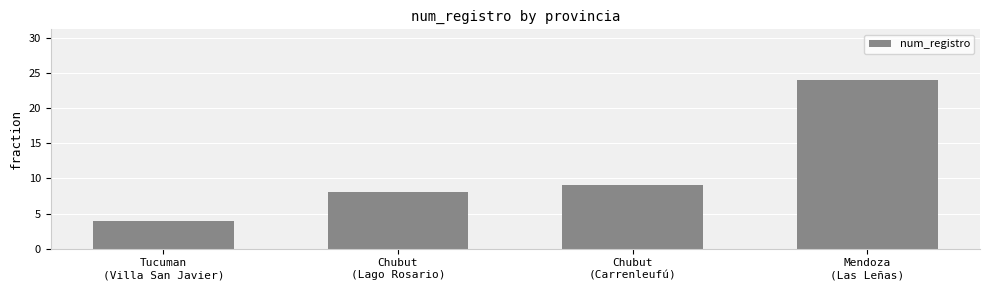

The chart shows a value of 33 at Mendoza
(Las Leñas). True or false?

False